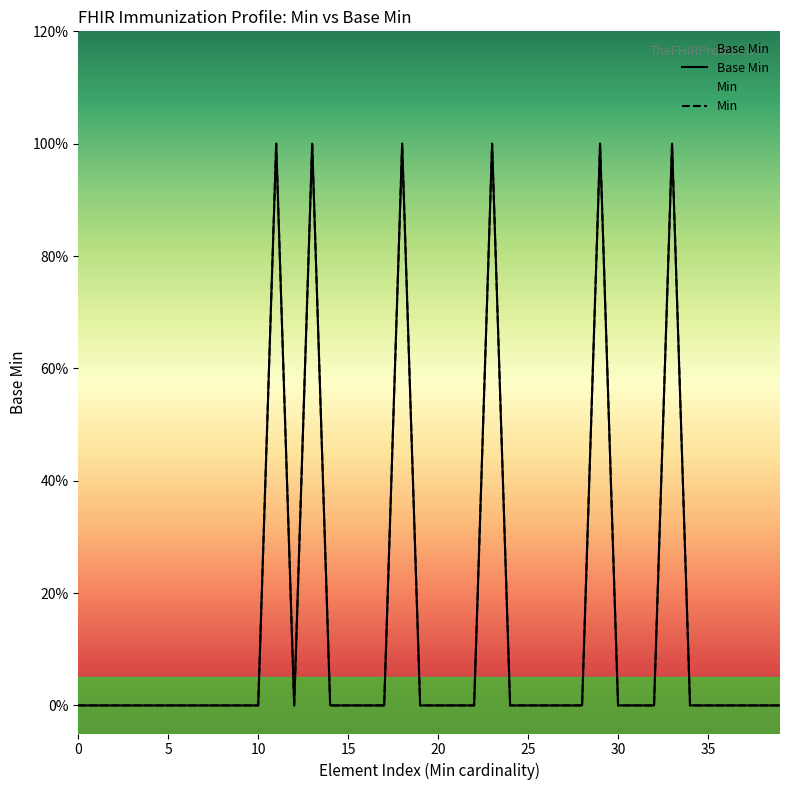

How many lines are shown in the chart?

2